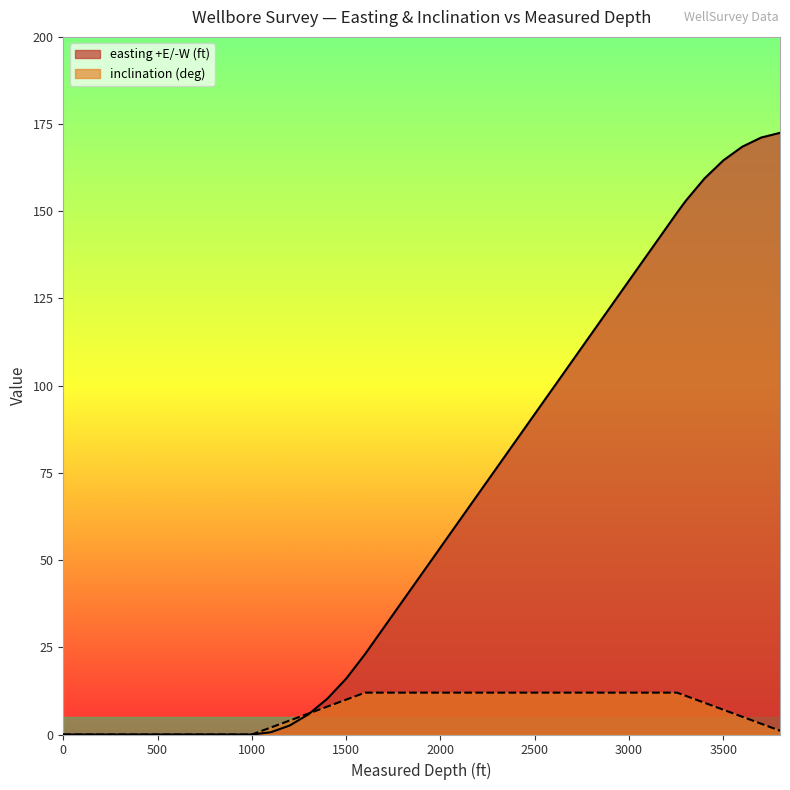

What is the spread (max minus min) of values at 3254.62?

137.6